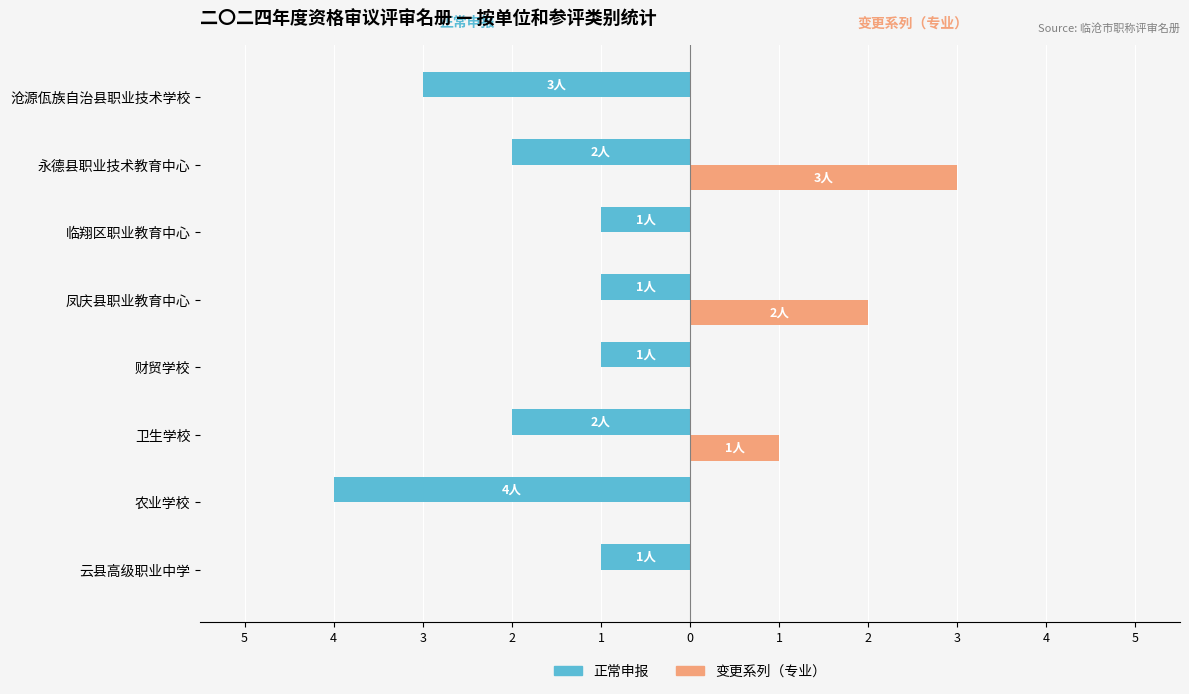

What are all the series names shown in the legend?

正常申报, 变更系列（专业）